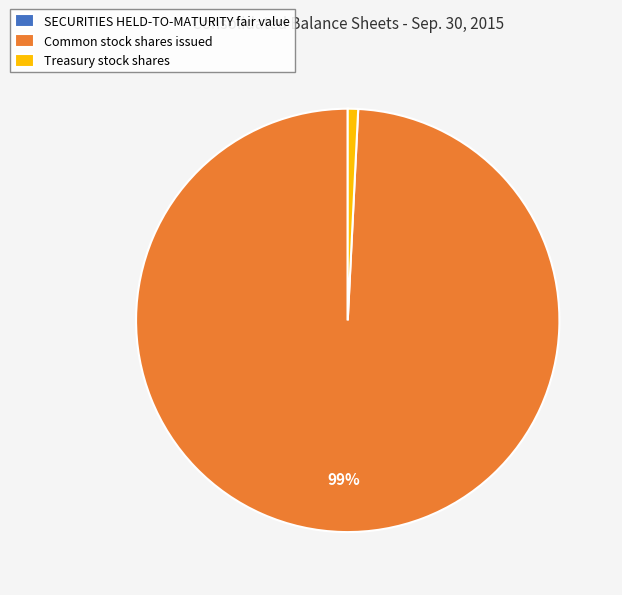

Combined, do Treasury stock shares and Common stock shares issued account for over 50%?

Yes